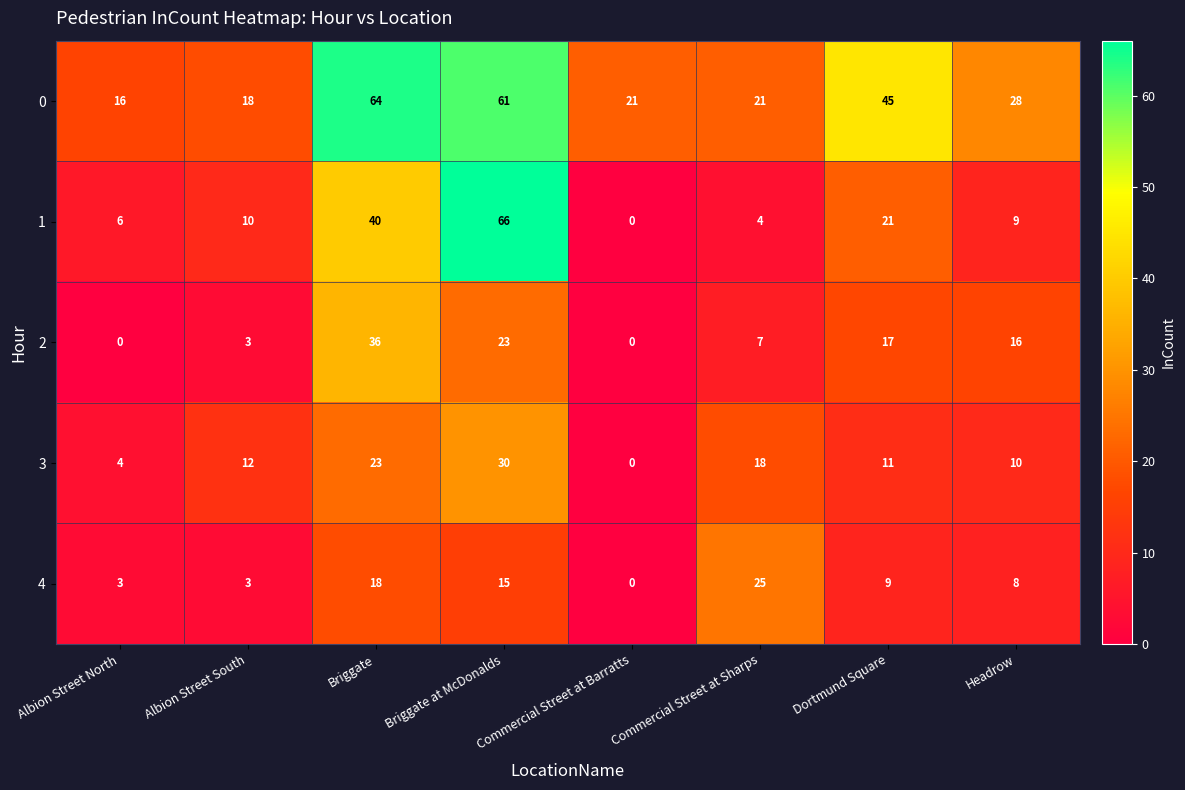

Count the 4 values in the range 3 to 18.

6